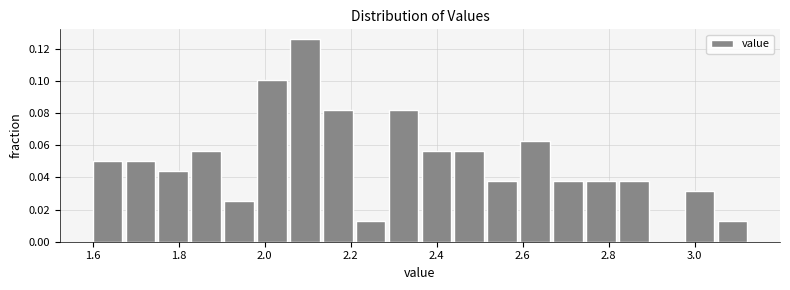

Read against the x-axis, roughly where is the centre of the tallest bar?

2.10